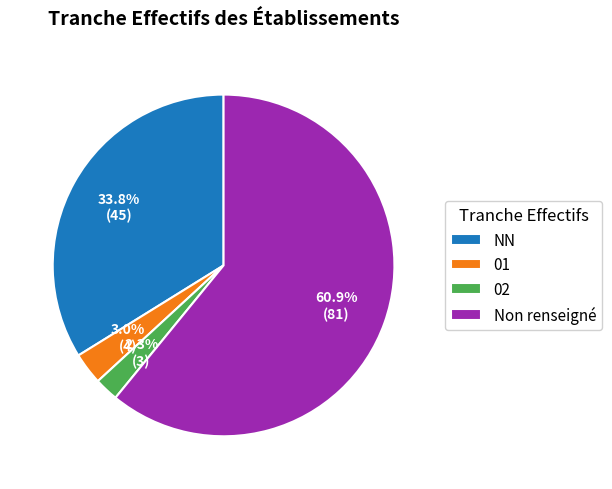

Rank the categories by value from highest to lowest.

Non renseigné, NN, 01, 02